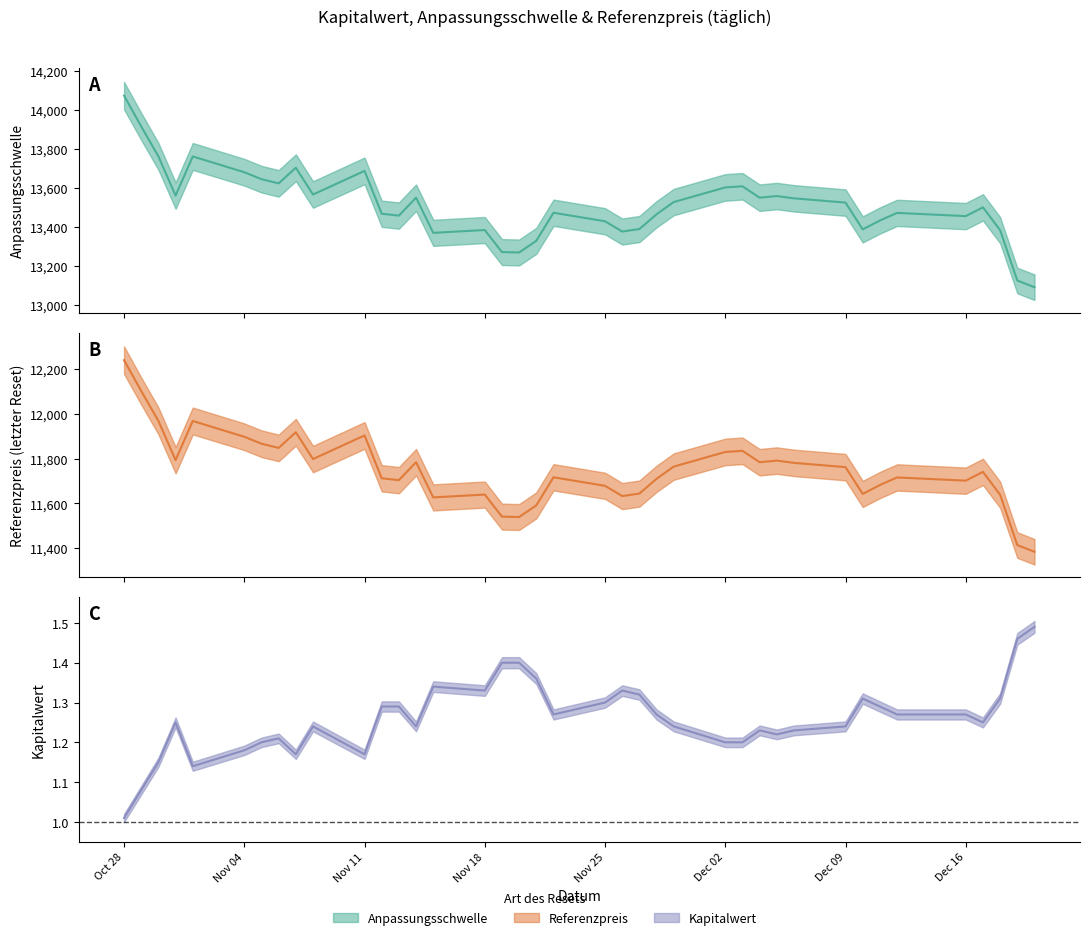

Rank the series at 25 from lowest to highest value.

Kapitalwert, Referenzpreis, Anpassungsschwelle